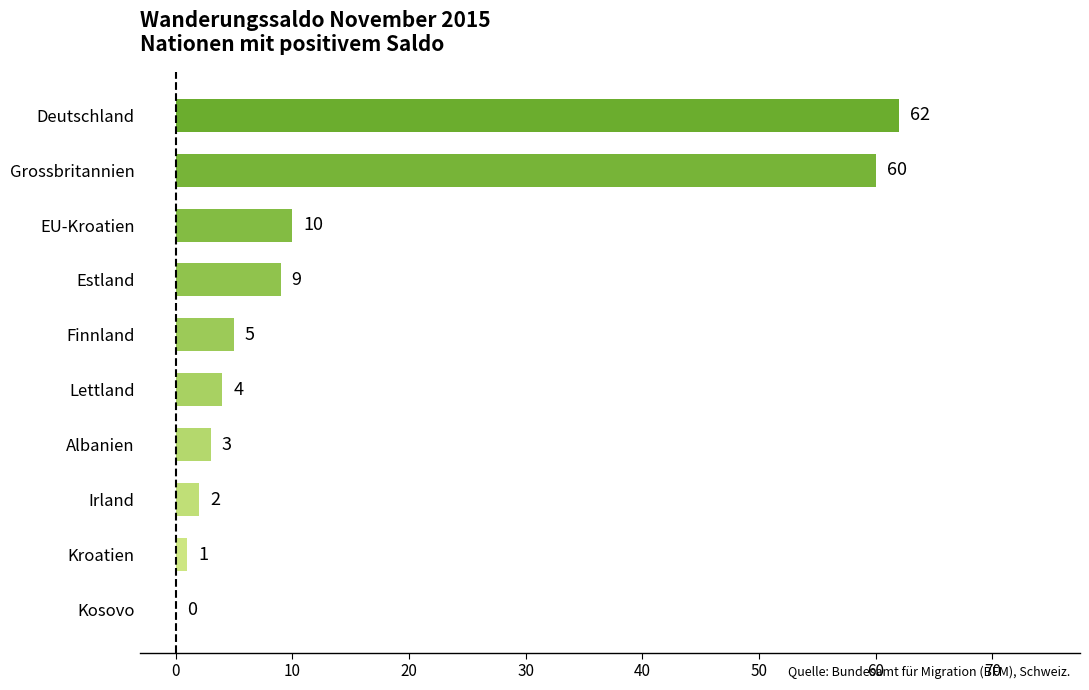

Reading bottom to top, transcribe all the data shown in this chart.

Kosovo=0	Kroatien=1	Irland=2	Albanien=3	Lettland=4	Finnland=5	Estland=9	EU-Kroatien=10	Grossbritannien=60	Deutschland=62